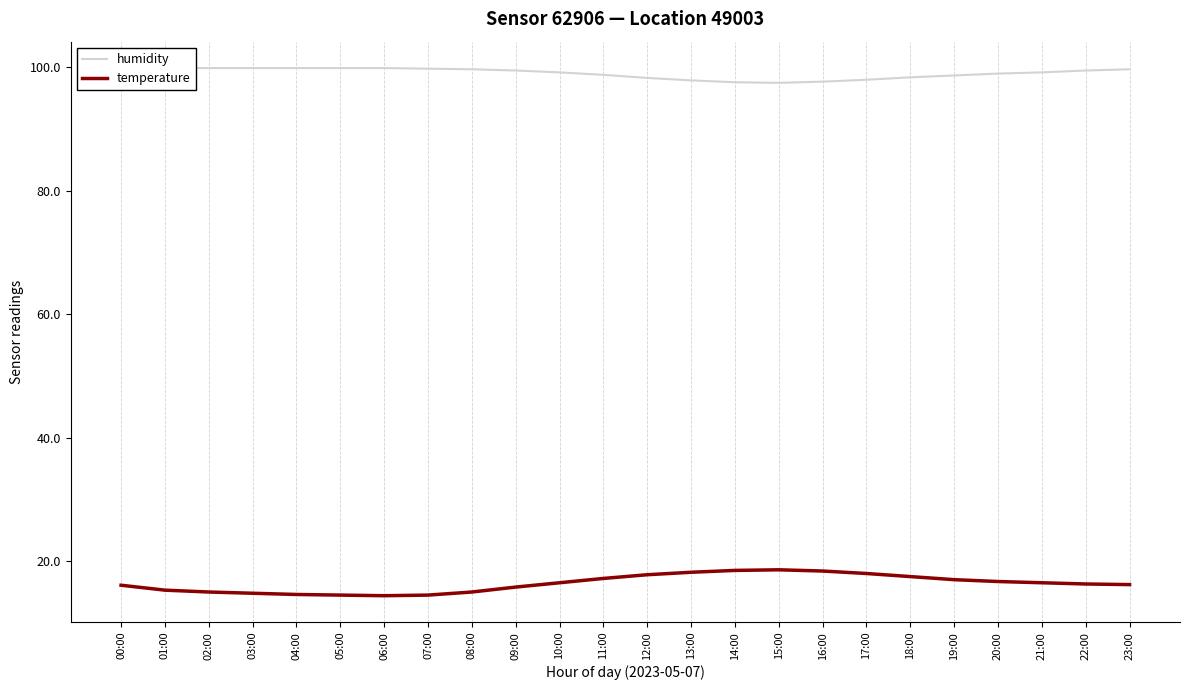

Which series has the widest spread of values?

temperature